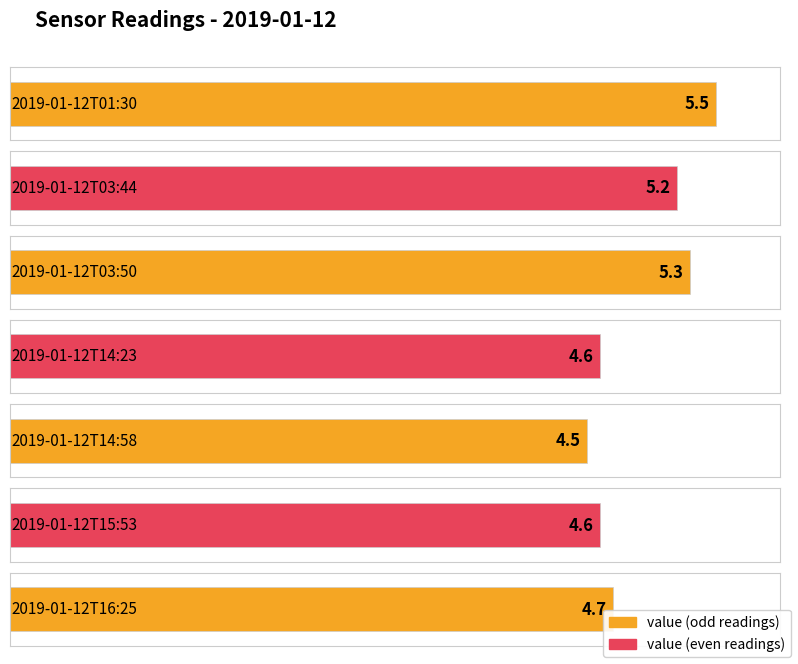

Where is the data nearest to the value 5?

2019-01-12T03:44